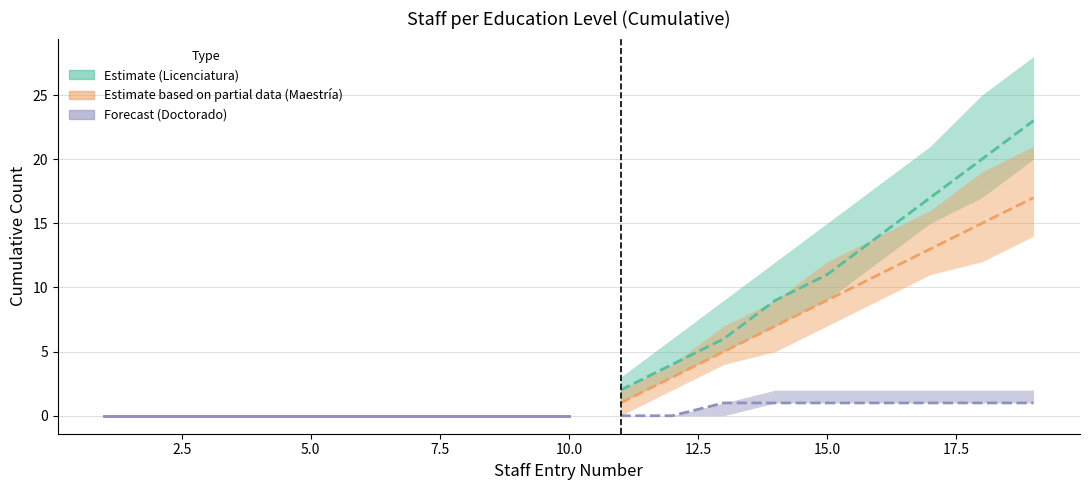

Is it true that Licenciatura equals -14 at 6?

False